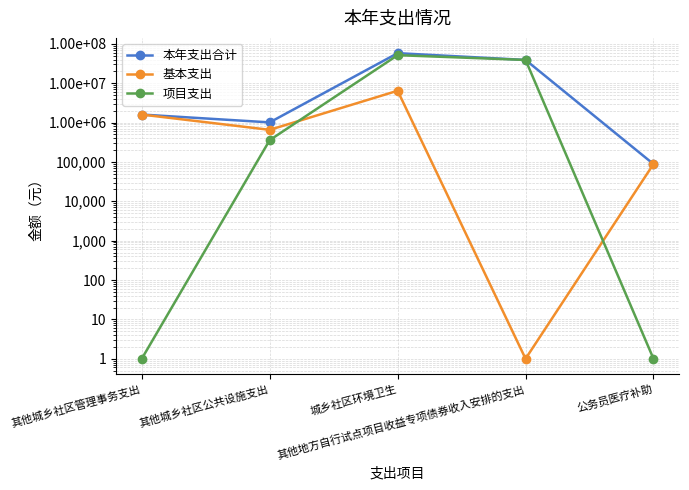

Between 其他城乡社区管理事务支出 and 其他城乡社区公共设施支出, which series saw the biggest shift?

基本支出